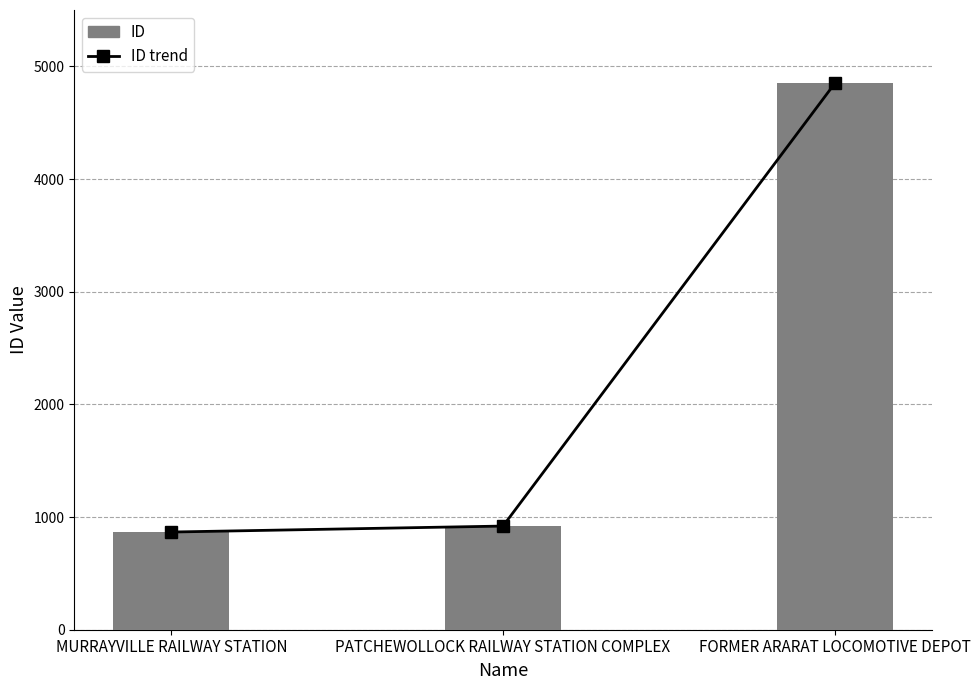

What is the total value across all series at PATCHEWOLLOCK RAILWAY STATION COMPLEX?

1840